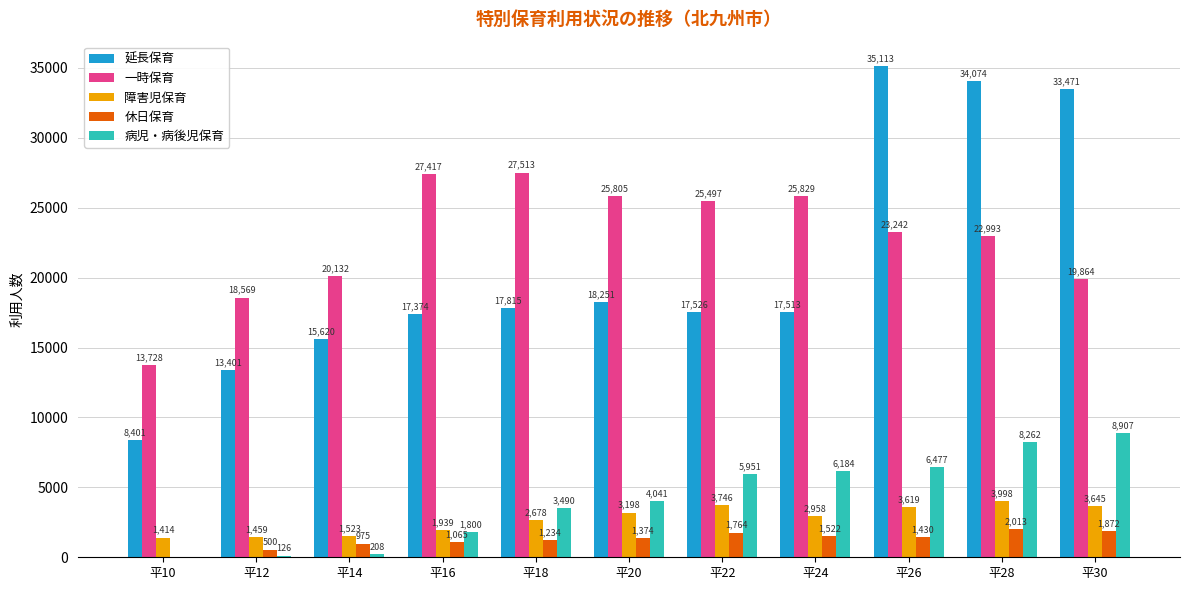

What is the total value across all series at 平24?

54006